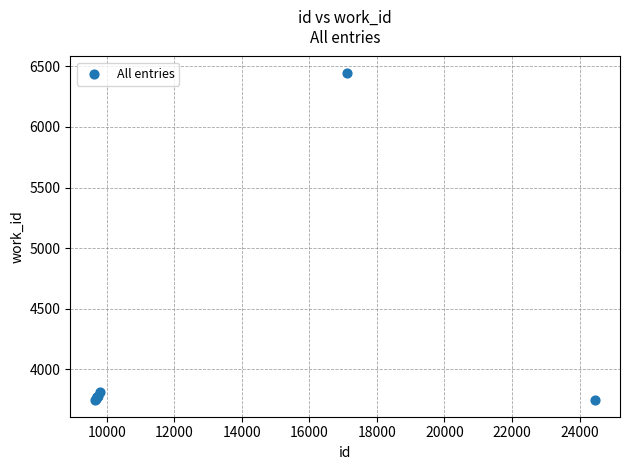

What Y value in the scatter plot is closest to 5094?

3812